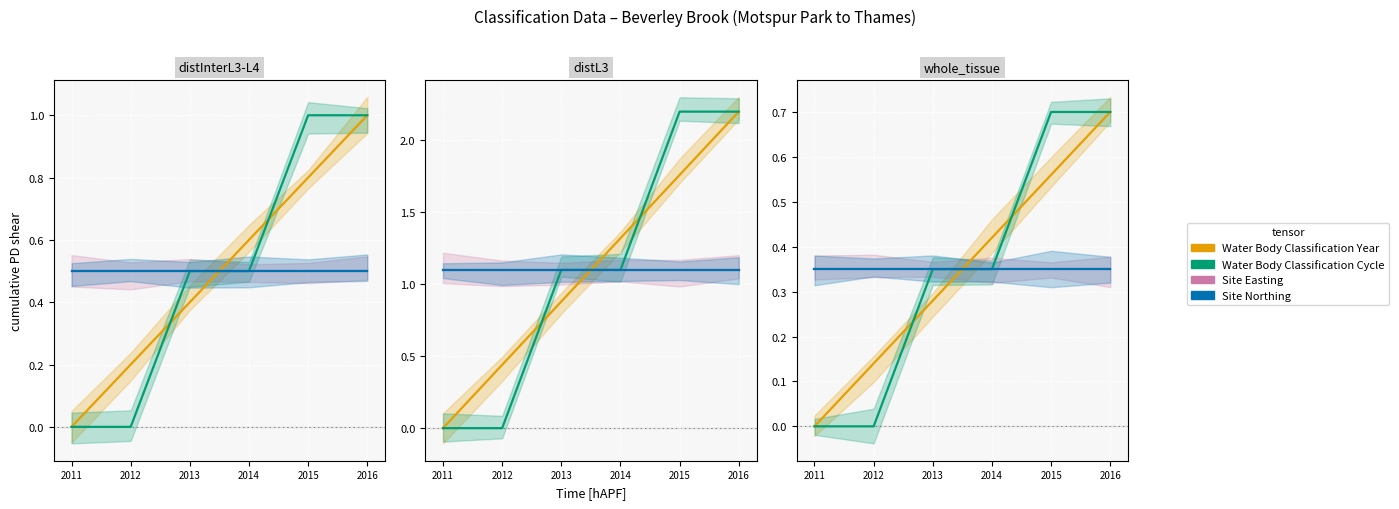

Is the value of Water Body Classification Cycle at 2016 greater than the value of Site Northing at 2016?

Yes